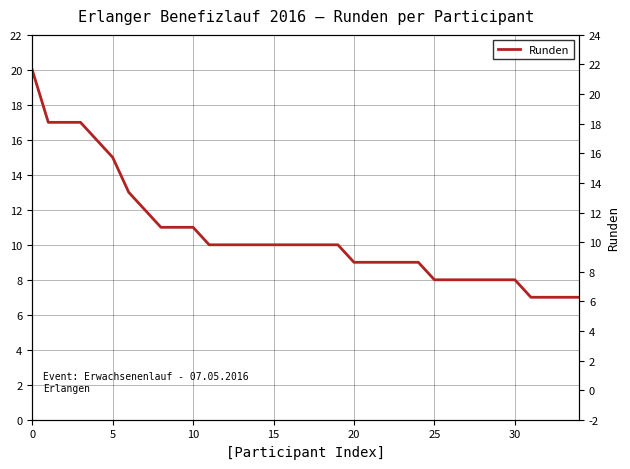

How many lines are shown in the chart?

1